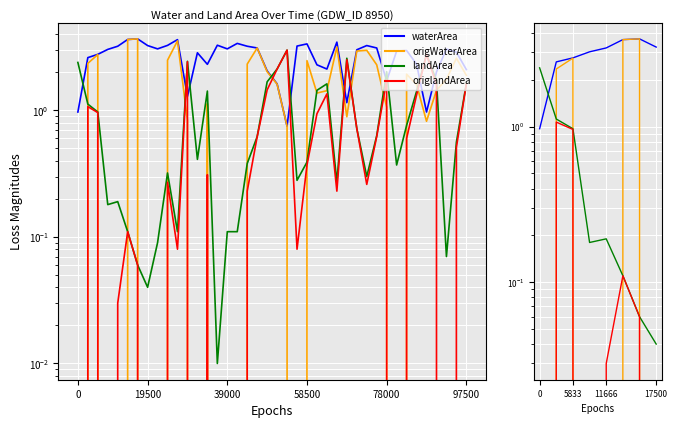

Does the chart display data point markers on the line(s)?

No